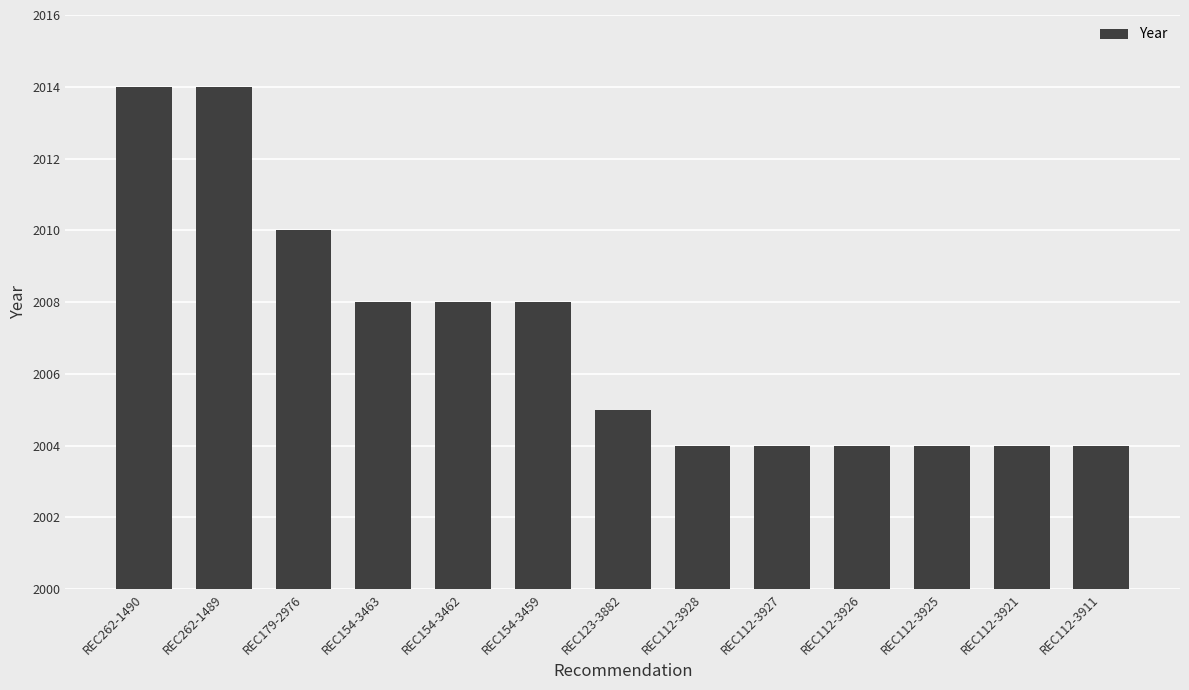

Does the chart contain any negative values?

No